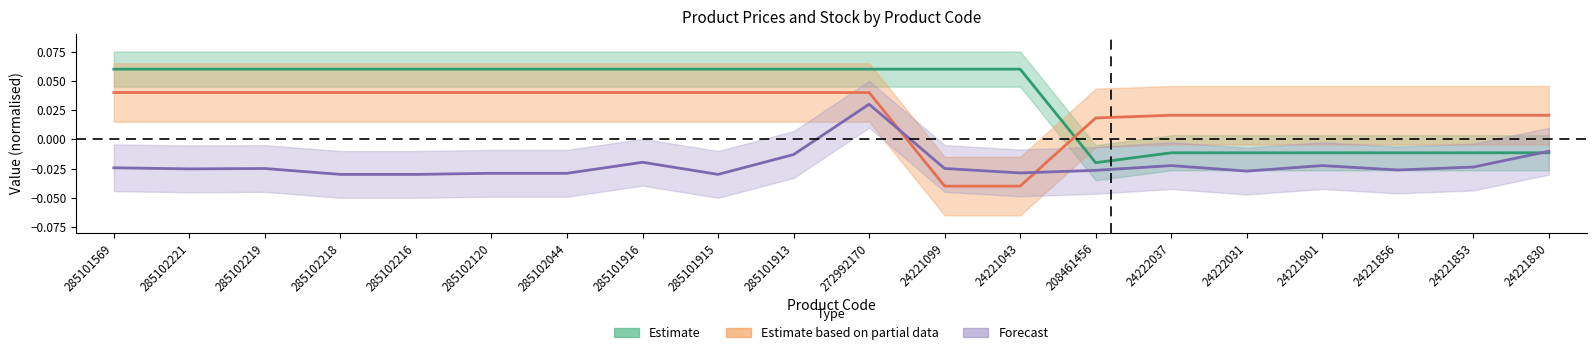

At how many categories does at least one series exceed 0?

20